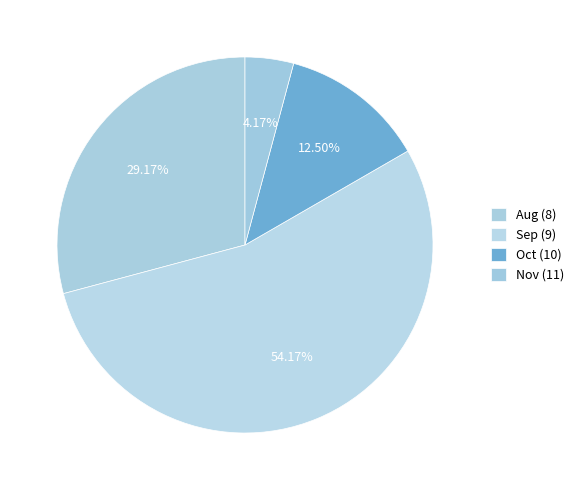

How many segments does this pie chart have?

4